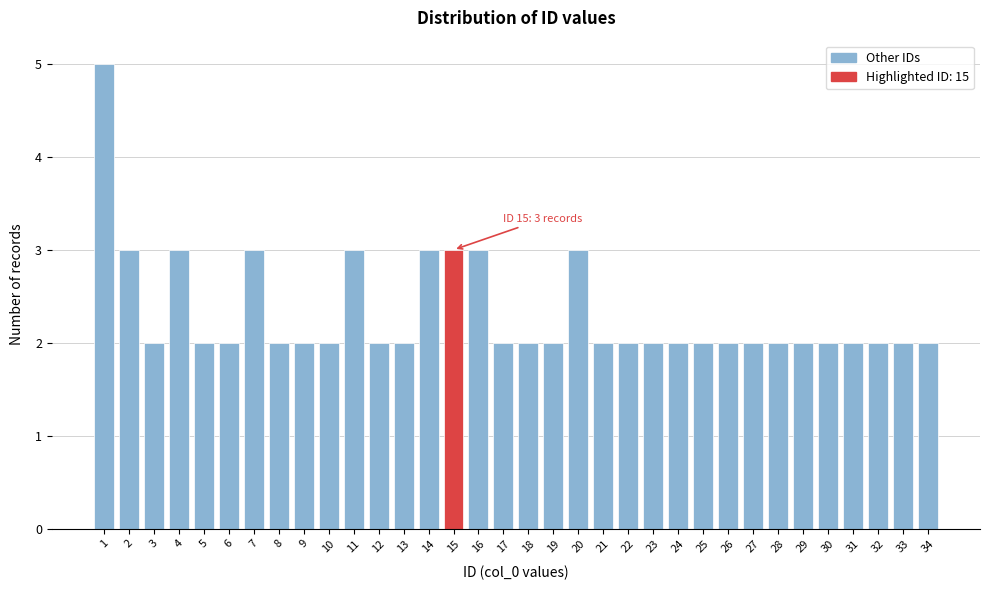

Is it true that the value at 2 is 1?

False